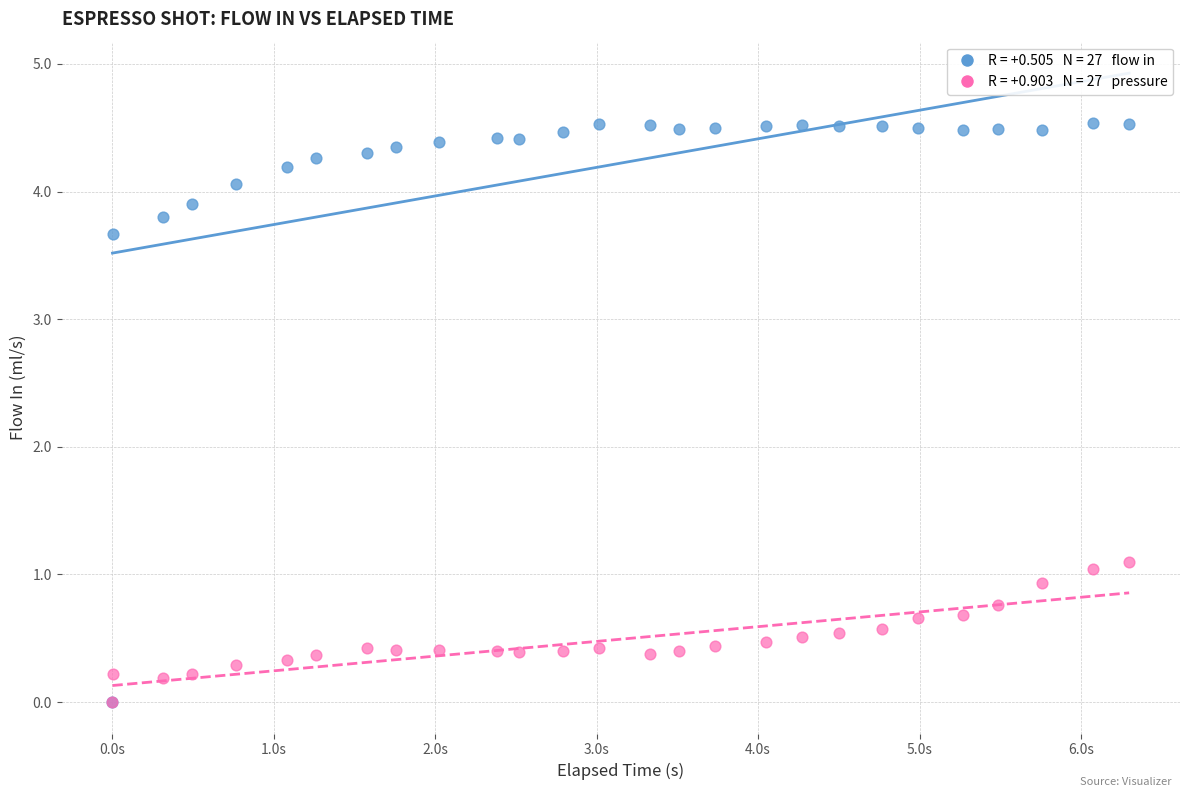

Across all series, what Y value is closest to 2?

1.1